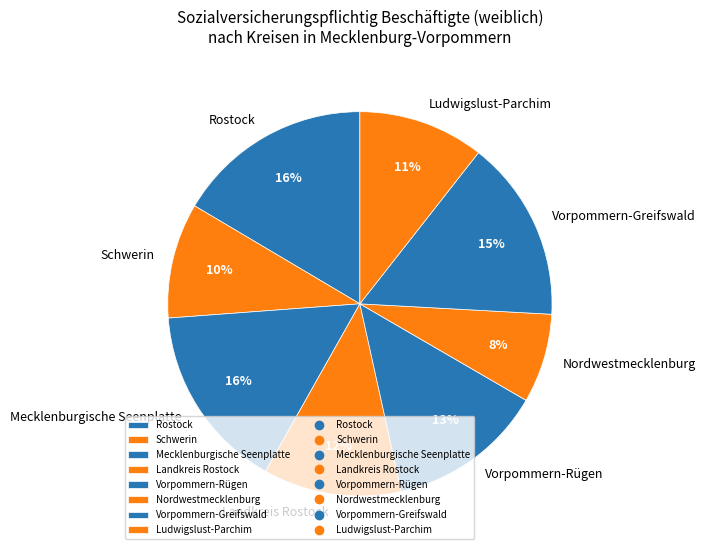

Does any single category account for the majority?

No